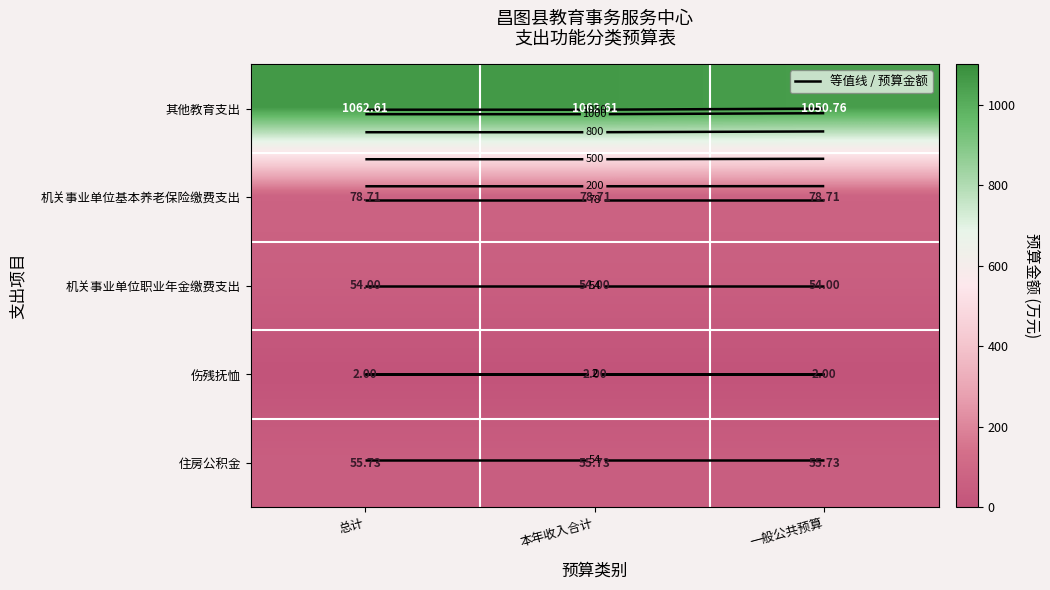

At which label is 伤残抚恤 closest to 2?

总计